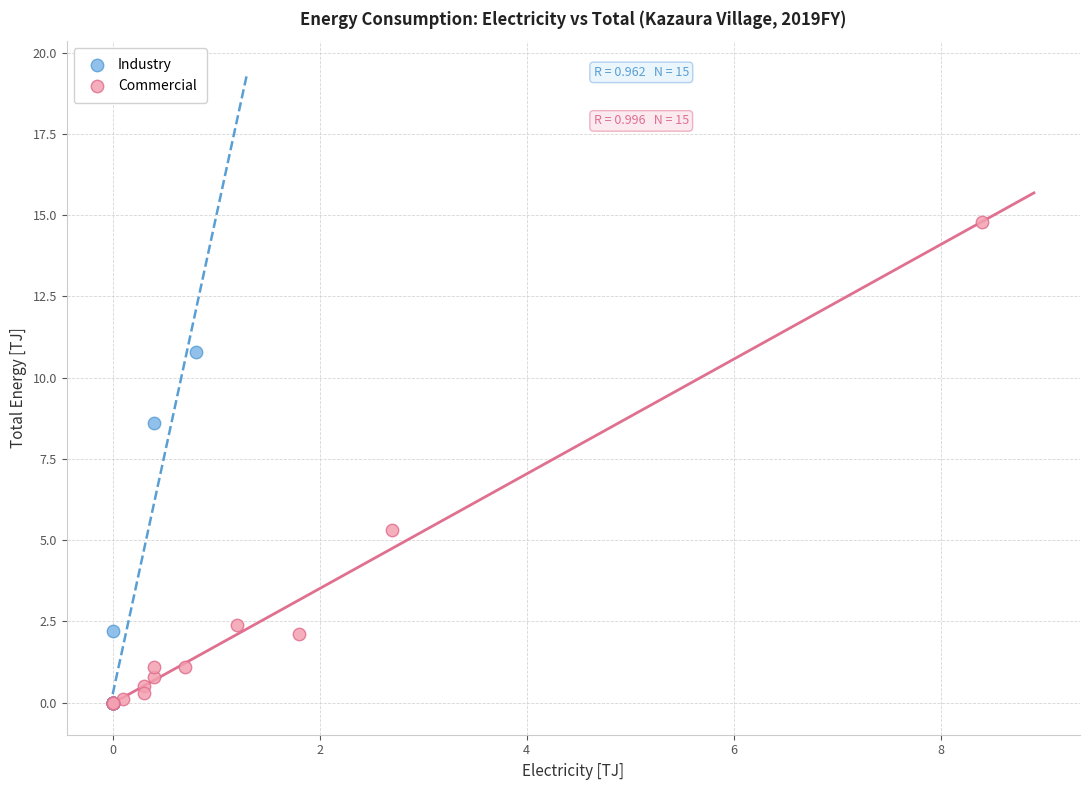

Which series has the widest spread of Y values?

Commercial